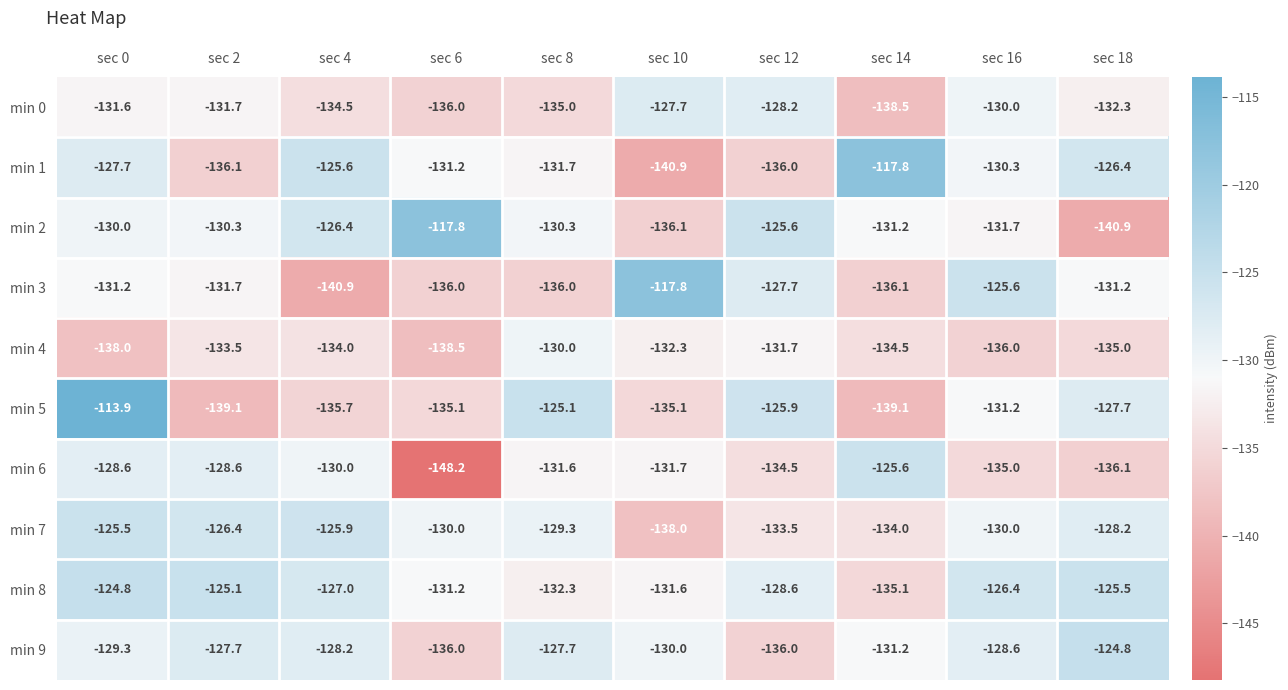

Where is min 0 nearest to the value -133?

sec 18